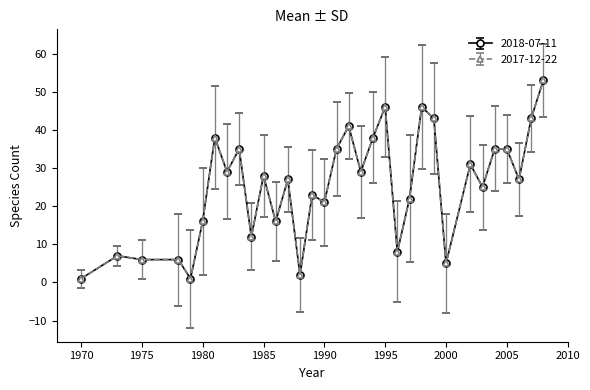

Which label corresponds to the smallest value in the chart?

1970